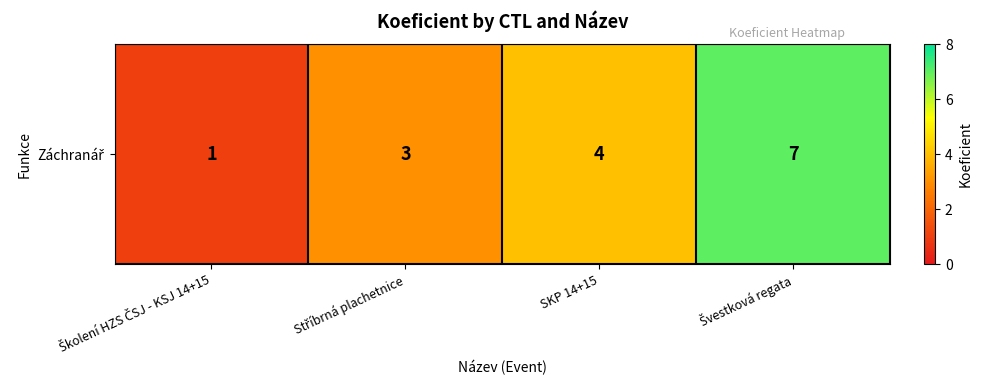

True or false: the data shows 1 at Školení HZS ČSJ - KSJ 14+15.

True